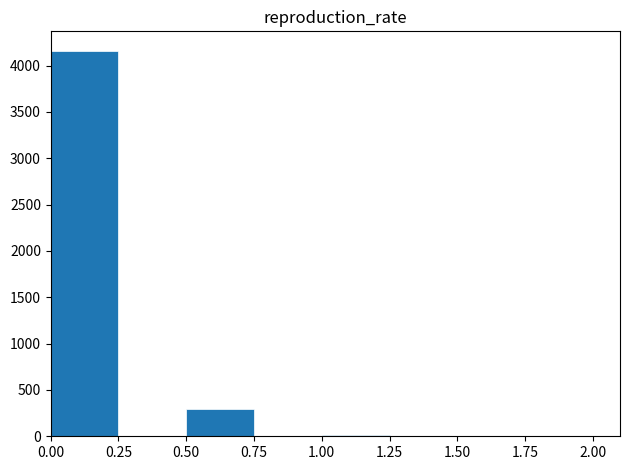

Reading left to right, transcribe this chart: for each bar, give the range it covers on the x-axis and its height. The values are not printed on the chart, so give them approximately, as read against the axis.

0.00 to 0.25: 4150
0.25 to 0.50: 0
0.50 to 0.75: 300
0.75 to 1.00: 0
1.00 to 1.25: under 50
1.25 to 1.50: under 50
1.50 to 1.75: 0
1.75 to 2.00: 0